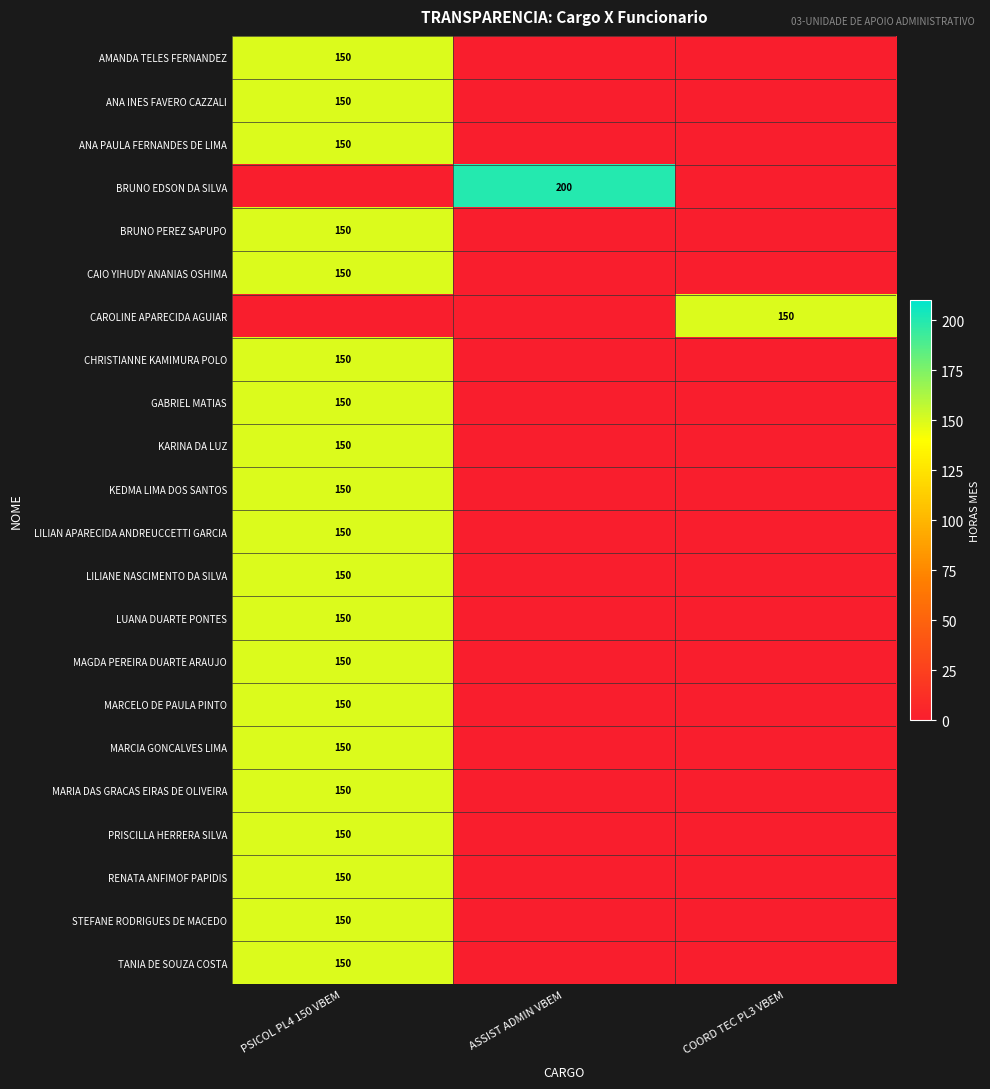

The value of KEDMA LIMA DOS SANTOS at PSICOL PL4 150 VBEM is 261. True or false?

False